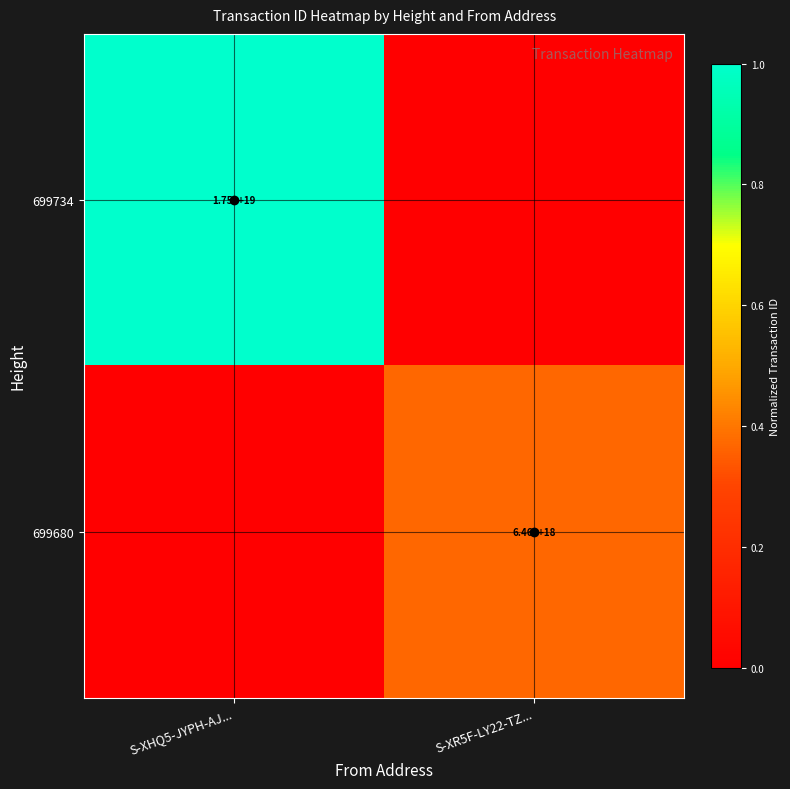

The value of 699680 at S-XR5F-LY22-TZ... is 6460000000000000000. True or false?

True